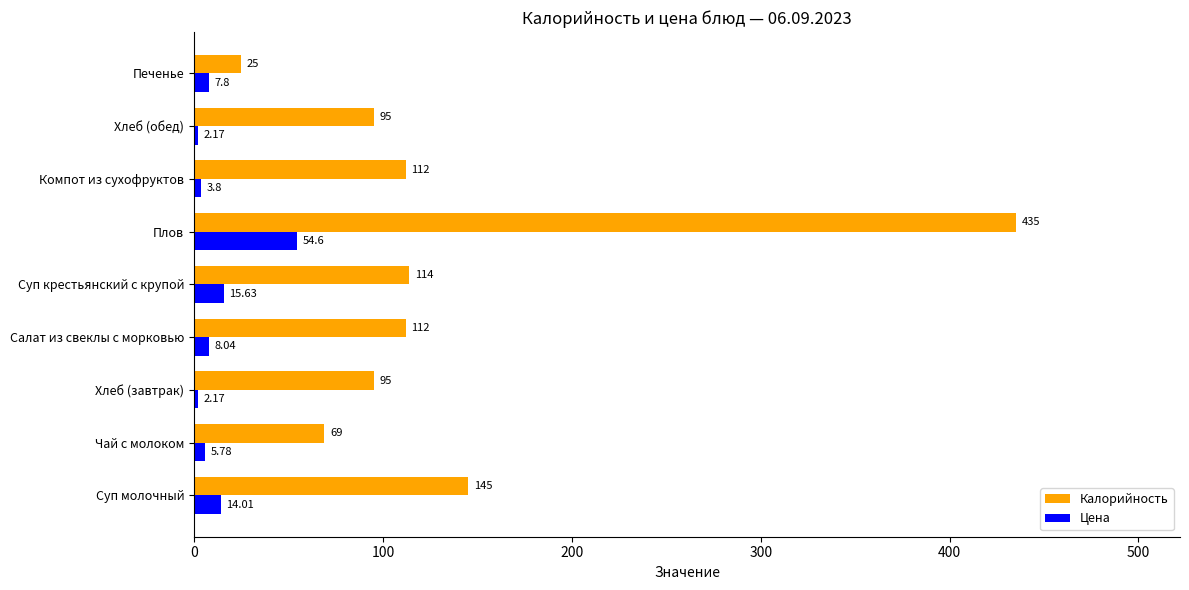

What is the spread (max minus min) of values at Салат из свеклы с морковью?

104.0